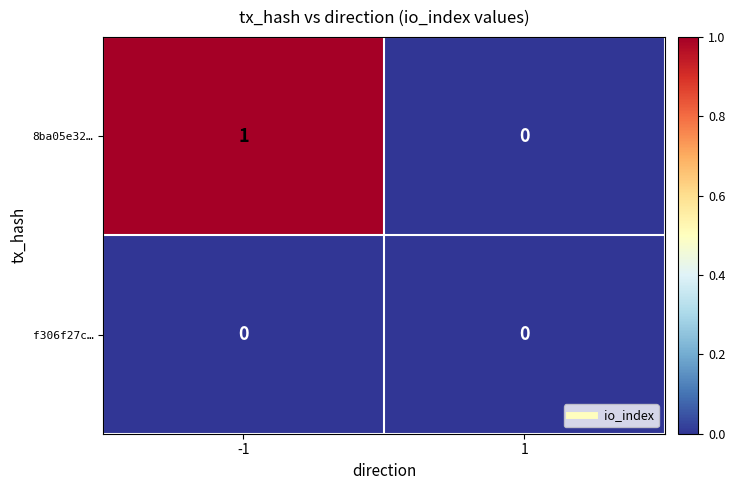

The f306f27c… series shows 0 at -1. True or false?

True